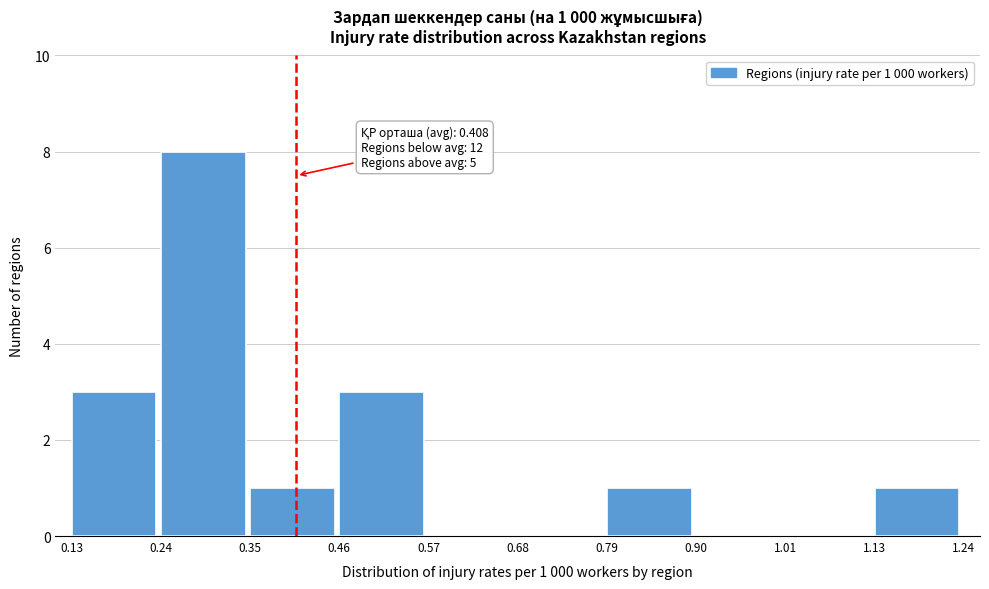

Which range on the x-axis has the tallest bar?

0.24 to 0.35